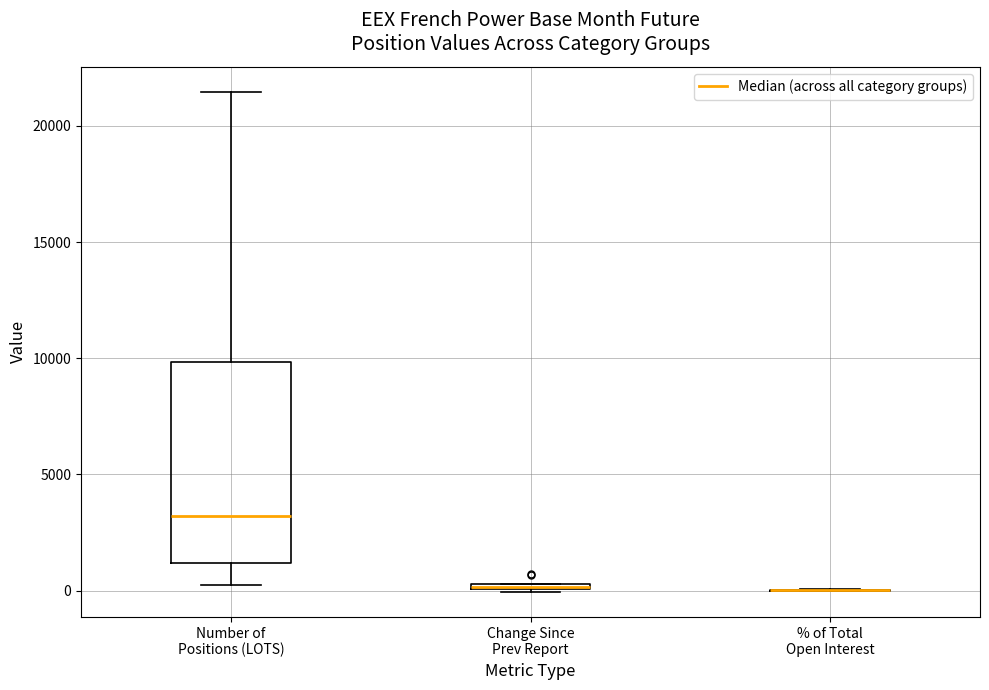

Where does the upper whisker of the box for Number of Positions (LOTS) end on the y-axis? The values are not printed on the chart, so give them approximately, as read against the axis.

21500